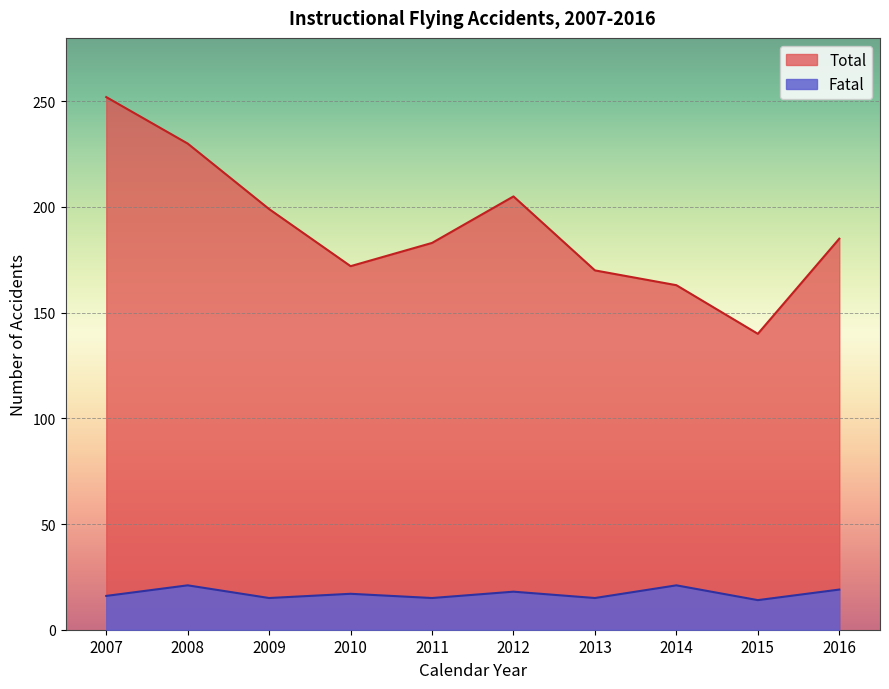

Which series has the largest range (max minus min)?

Total